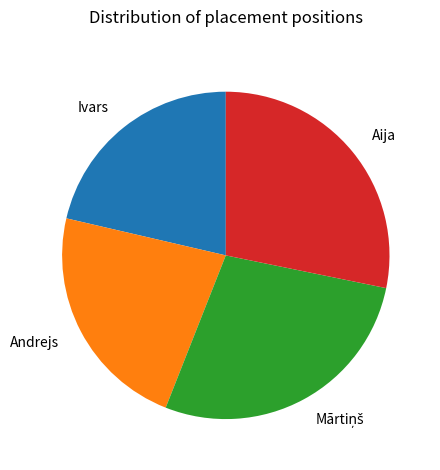

Does any single category account for the majority?

No